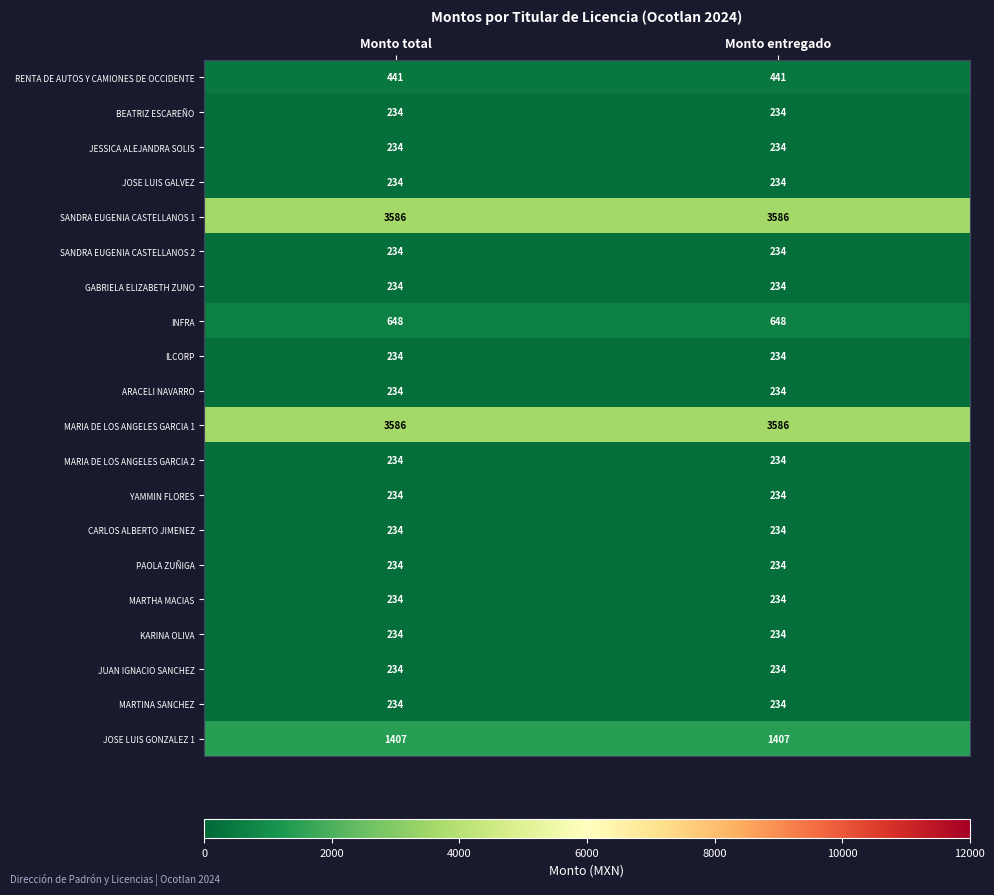

Count the number of categories in the chart.

2